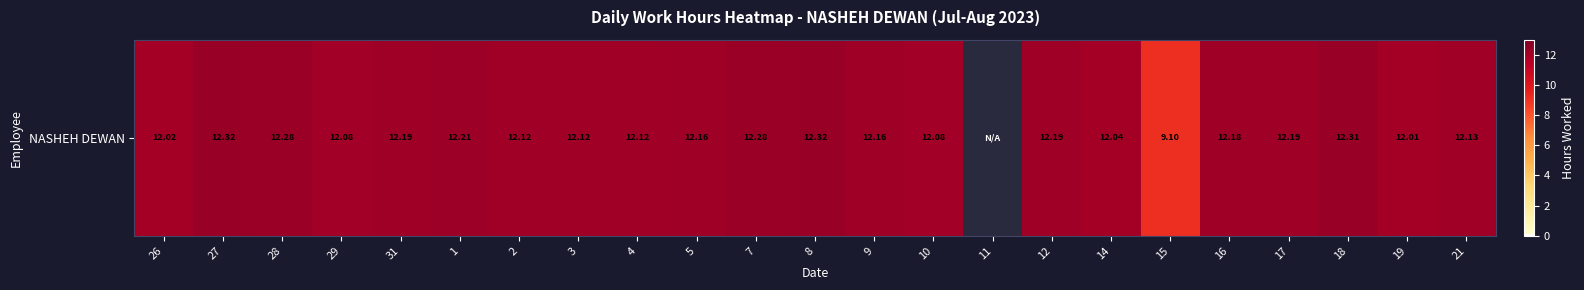

The chart shows a value of 20.3 at 19. True or false?

False